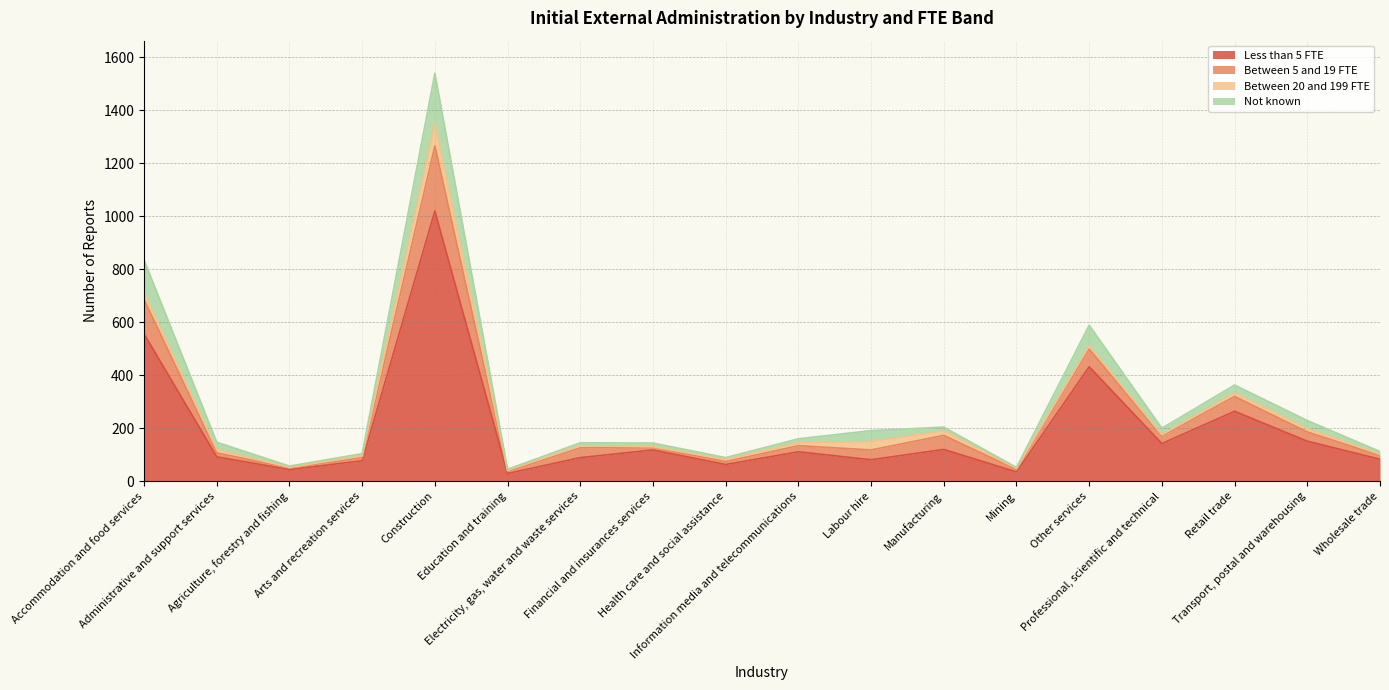

What is the value of the Less than 5 FTE point at the 17th from the left?

151